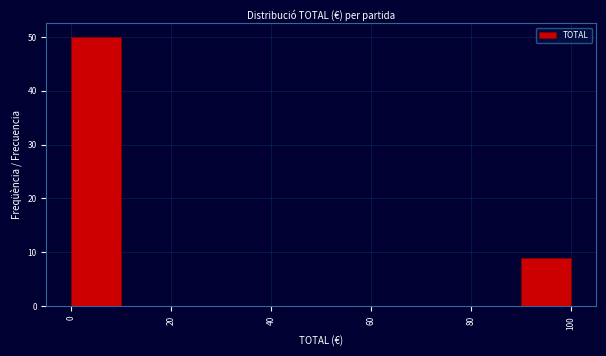

How tall is the bar that spans 0 to 10 on the x-axis? The values are not printed on the chart, so give them approximately, as read against the axis.

50